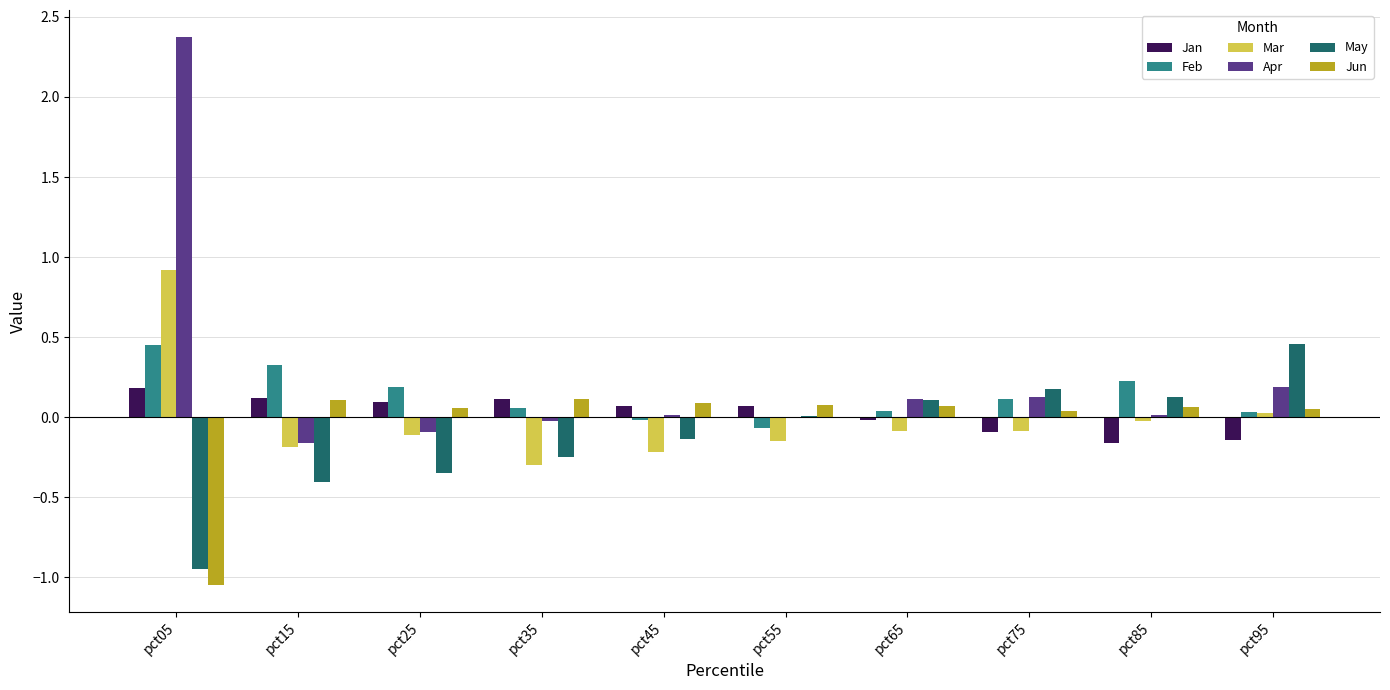

Which series changed the most between pct15 and pct75?

May